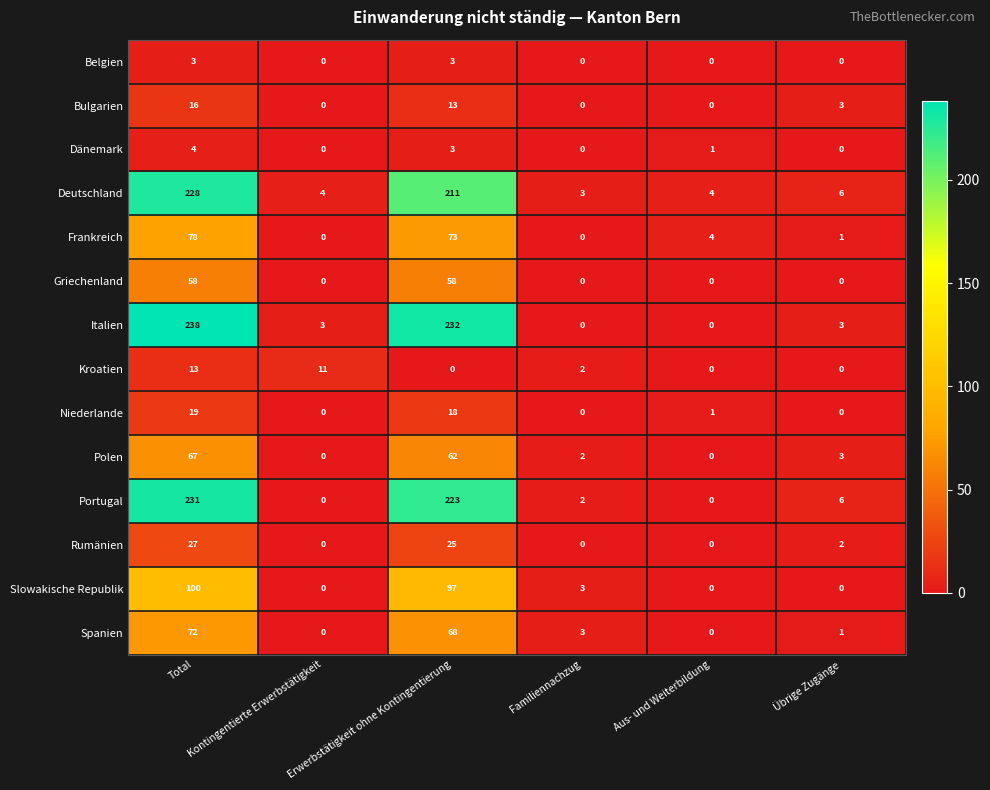

True or false: Dänemark has a value of 0 at Familiennachzug.

True